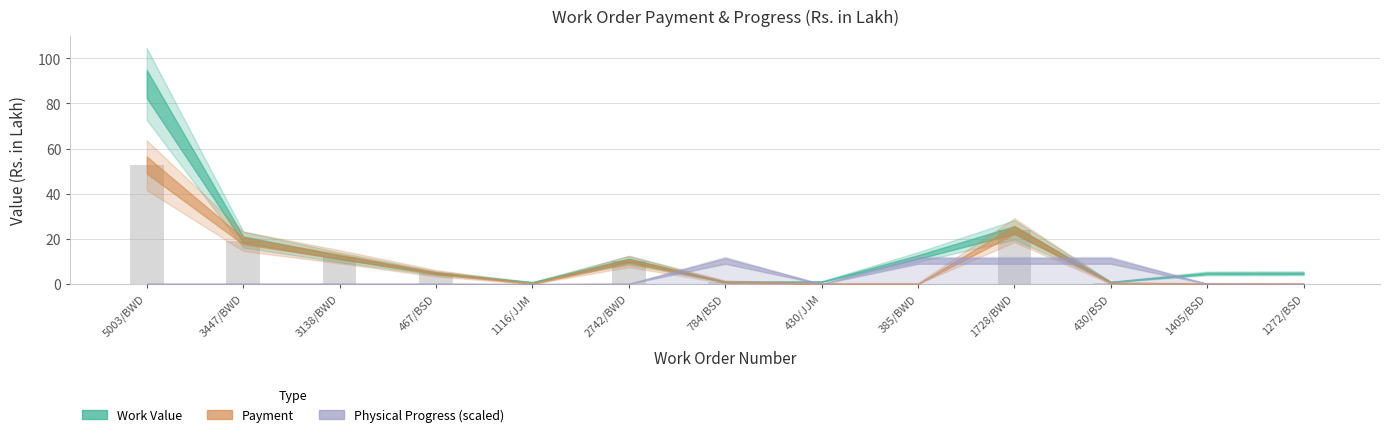

Count the number of data series in this chart.

1